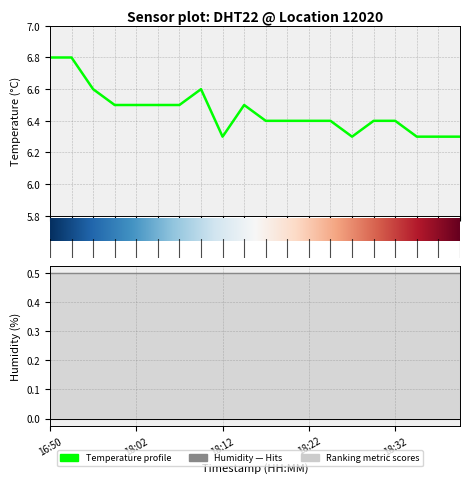

What is the value of the 1st point from the left?

6.8